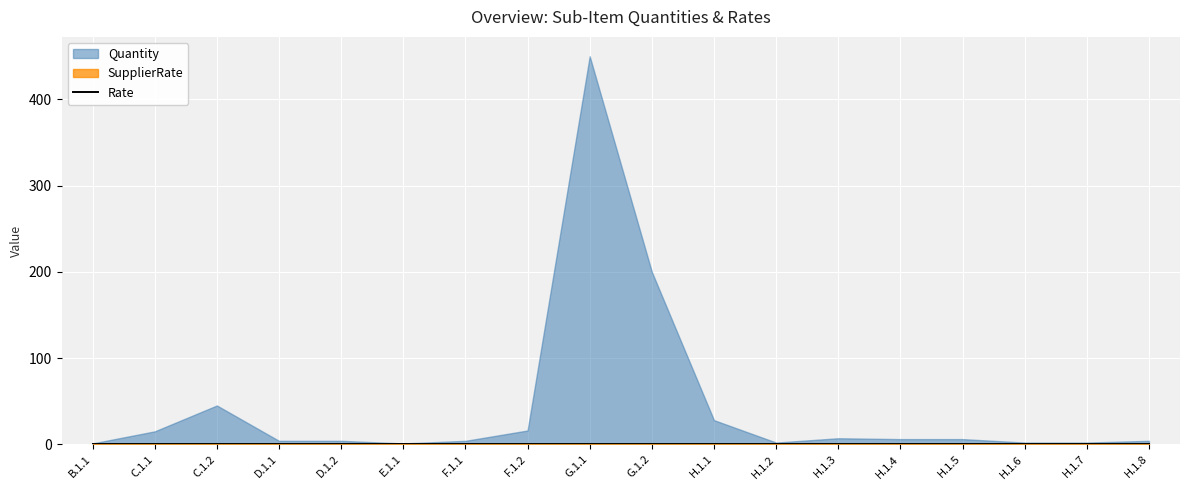

Is it true that SupplierRate equals 0 at F.1.1?

True